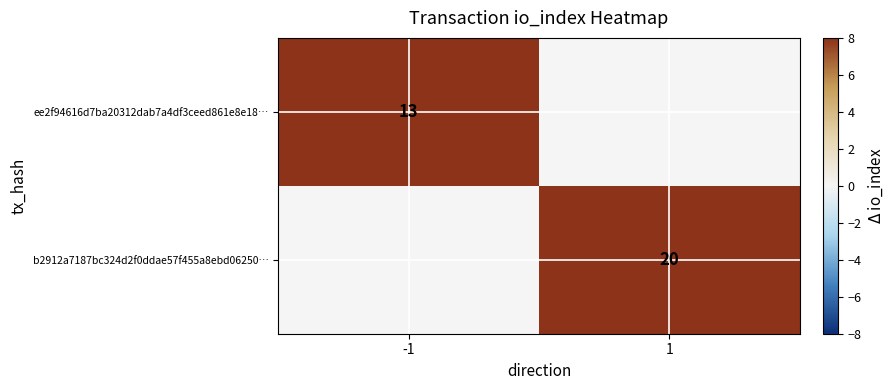

True or false: b2912a7187bc324d2f0ddae57f455a8ebd06250… has a value of 20 at 1.

True